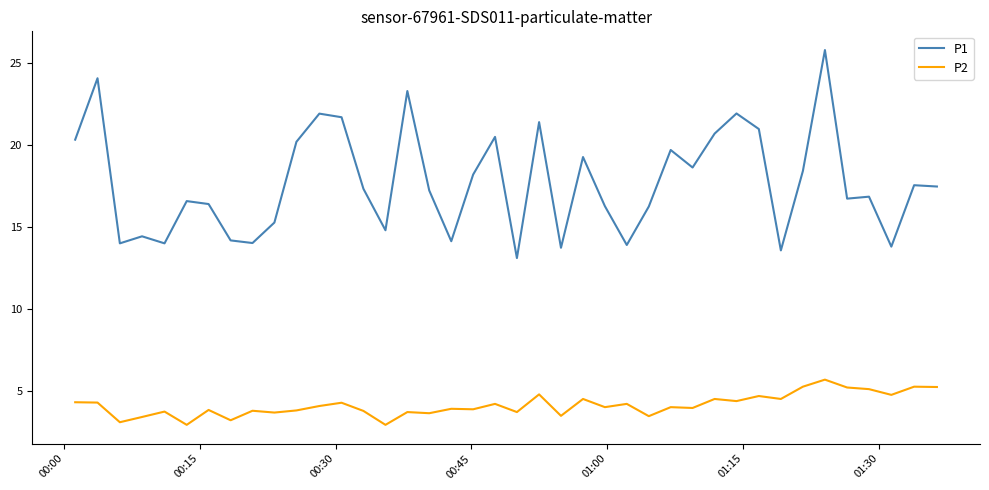

Which series has the largest total across all categories?

P1